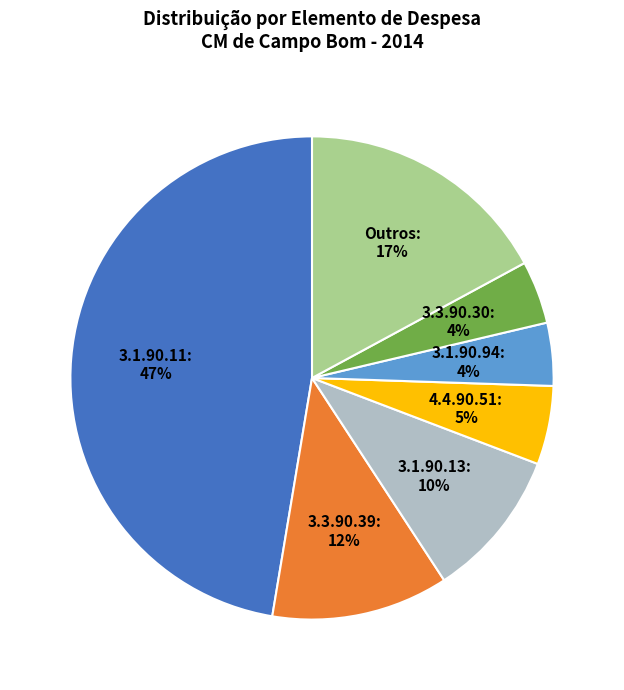

To the nearest percent, what percentage of the pie is 3.1.90.13?

10%